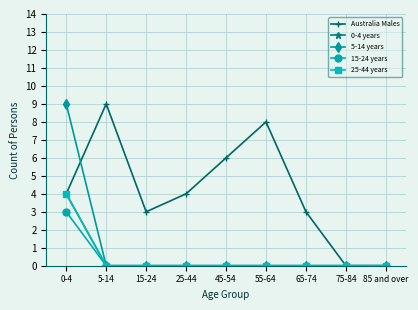

Does the chart have visible grid lines?

Yes